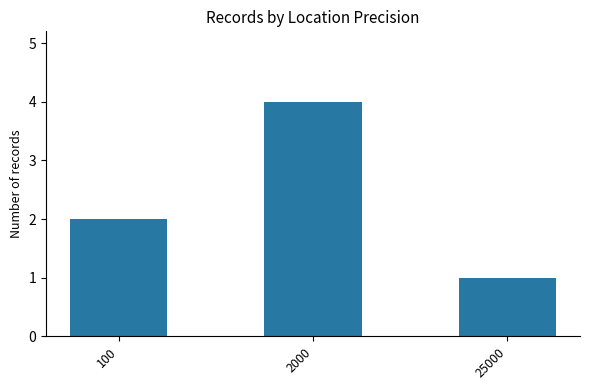

The chart shows a value of 2 at 2000. True or false?

False